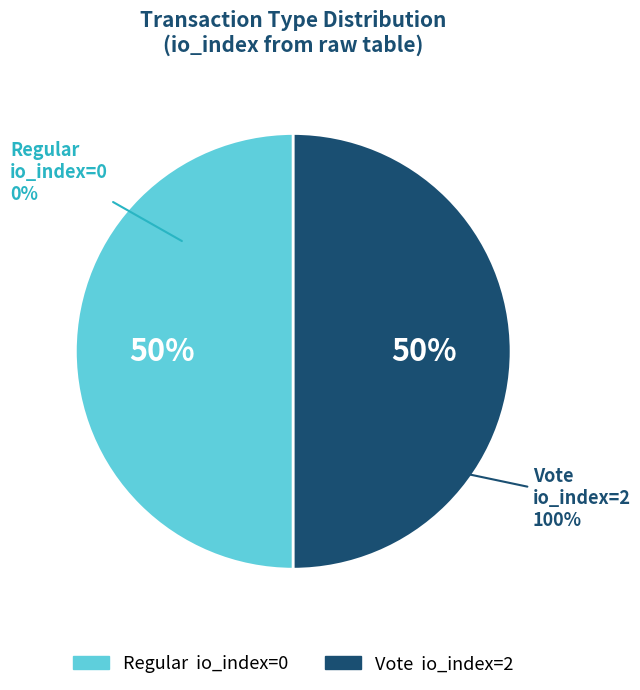

Count the number of slices in the pie.

2